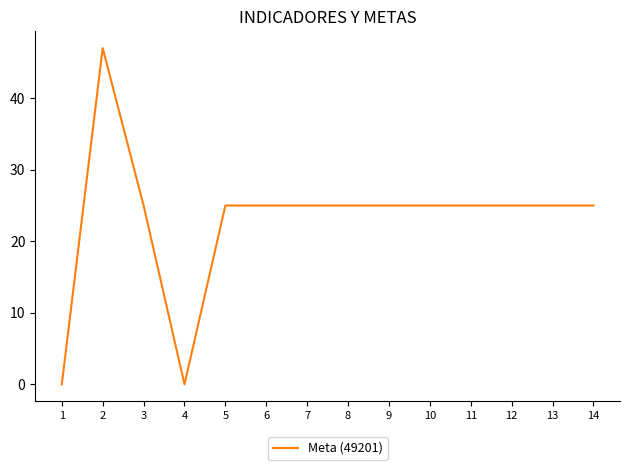

Which category has the highest value across all series?

2